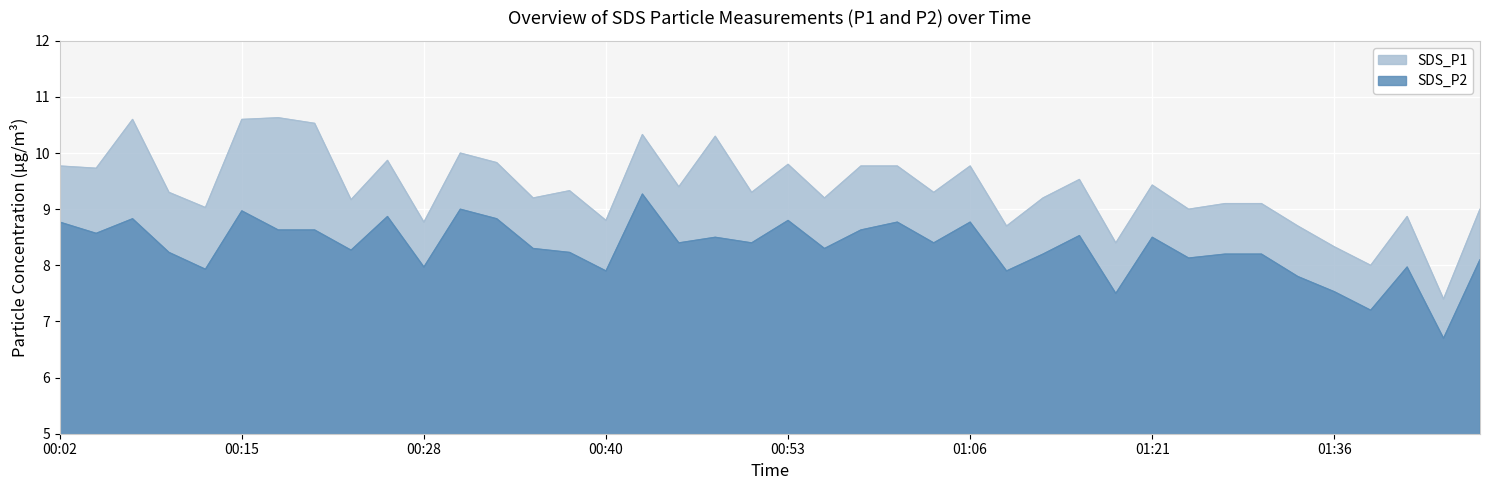

What is the highest value of the SDS_P1 series?

10.6